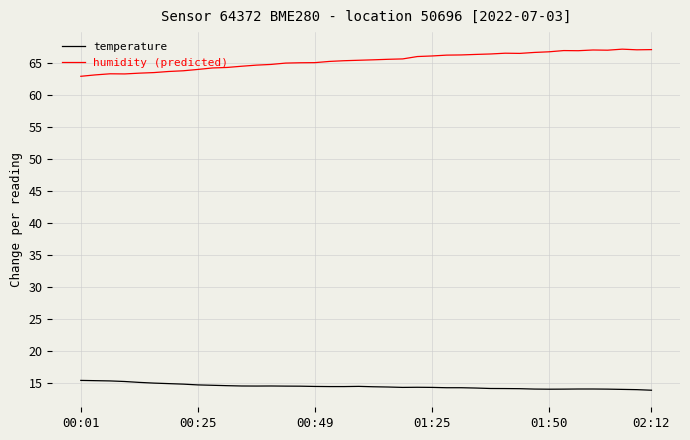

Which series has the largest total across all categories?

humidity (predicted)